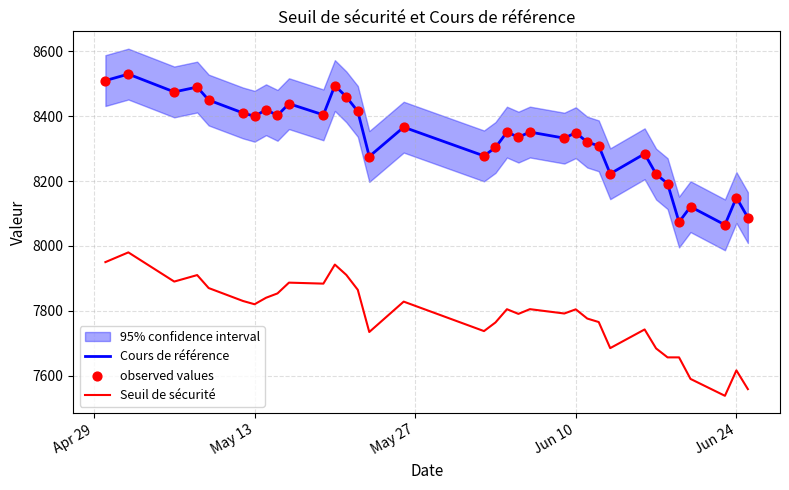

What is the highest value of the Cours de référence series?

8530.0